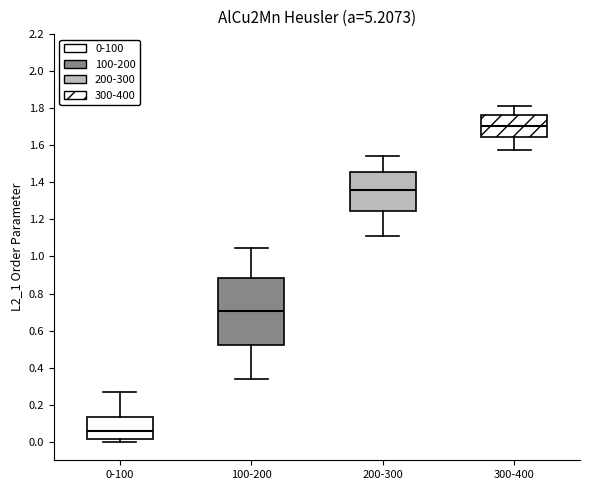

Which box is the tallest, from its lower edge to its upper edge?

100-200